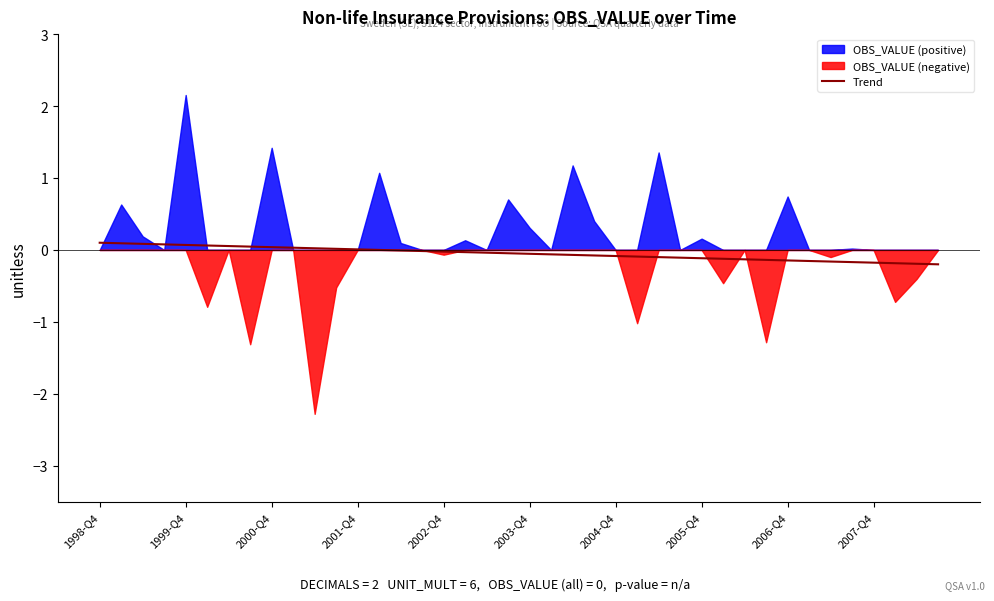

How many categories are shown in the chart?

40